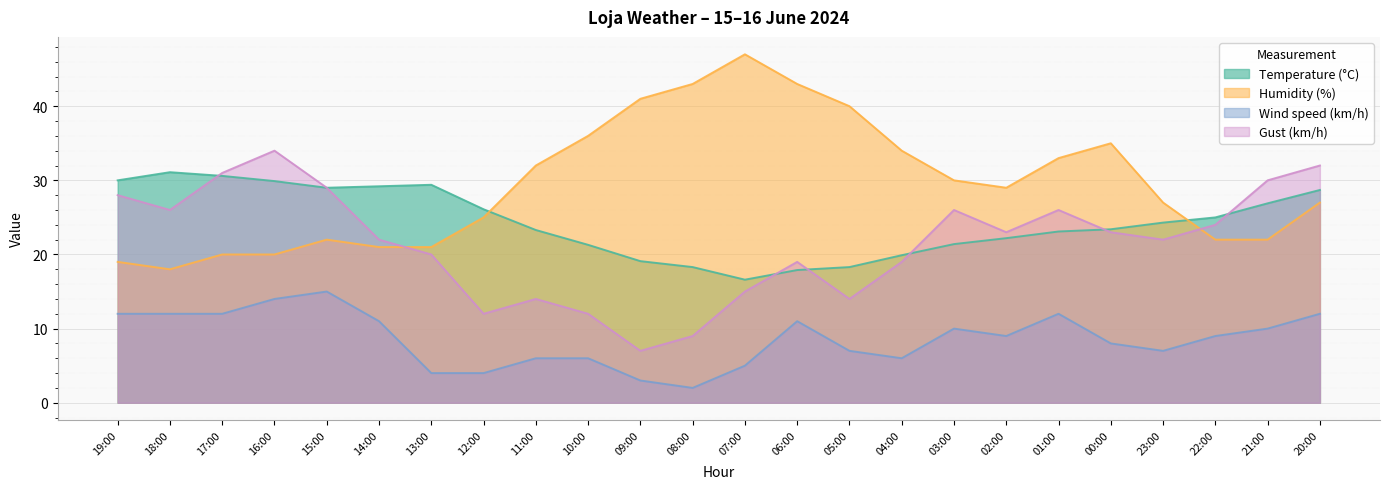

What is the sum of the Temperature (°C) values at 19:00 and 12:00?

56.1